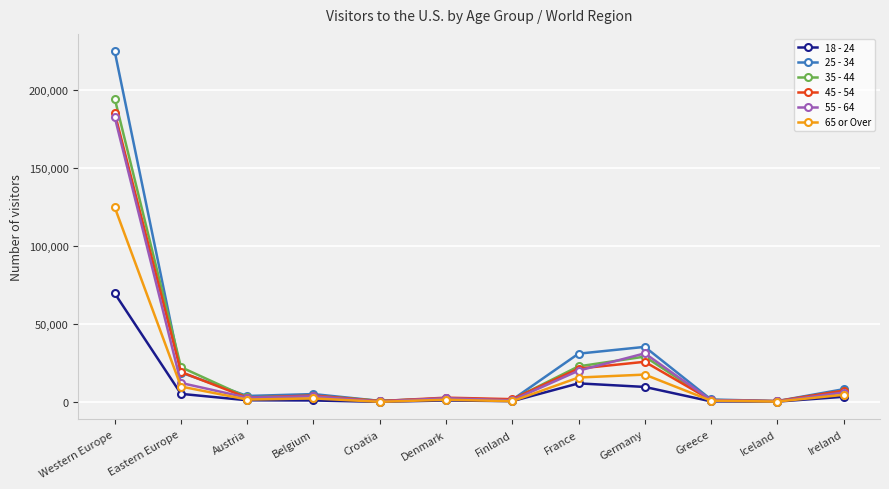

Is the value of 18 - 24 at Austria greater than the value of 25 - 34 at Eastern Europe?

No